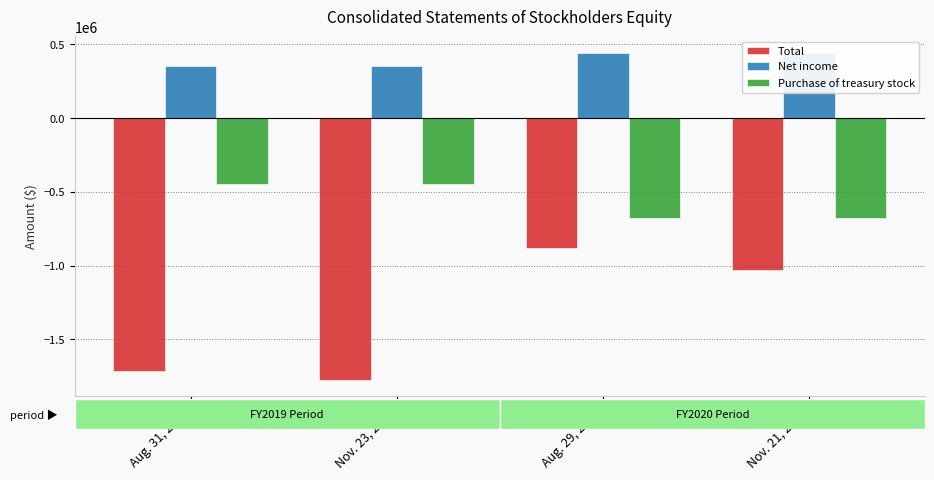

What is the value of the Net income bar at the 2nd from the left?

350338